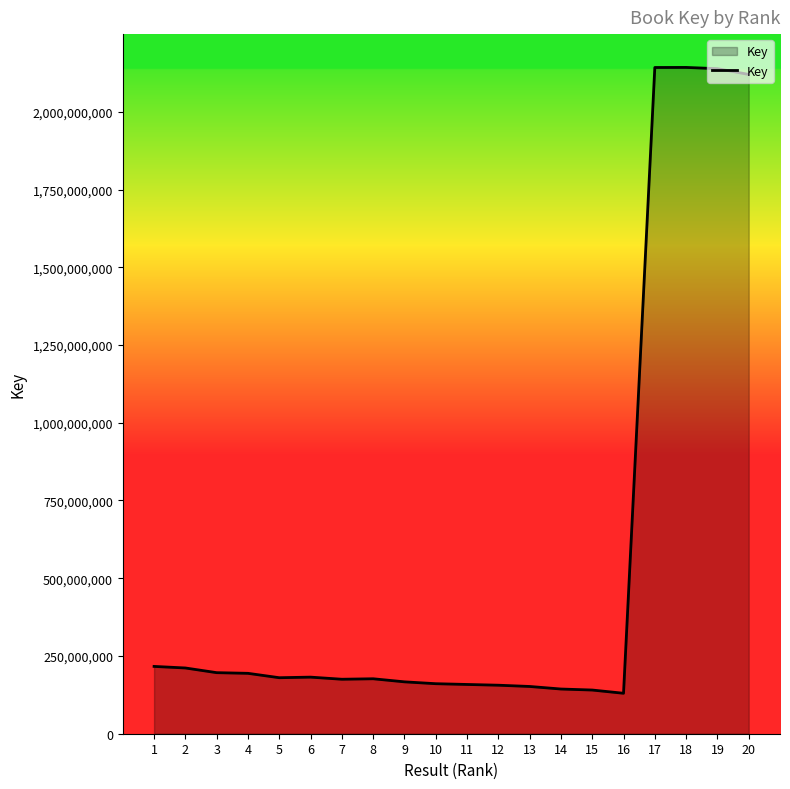

What is the difference between the maximum and minimum values?

2012504202